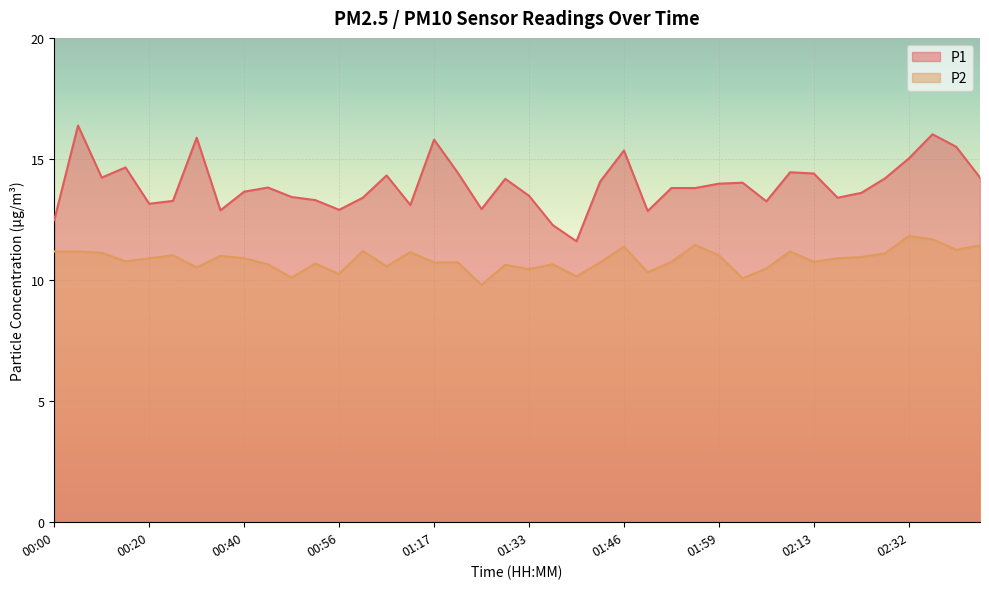

True or false: P2 and P1 cross at least once.

False